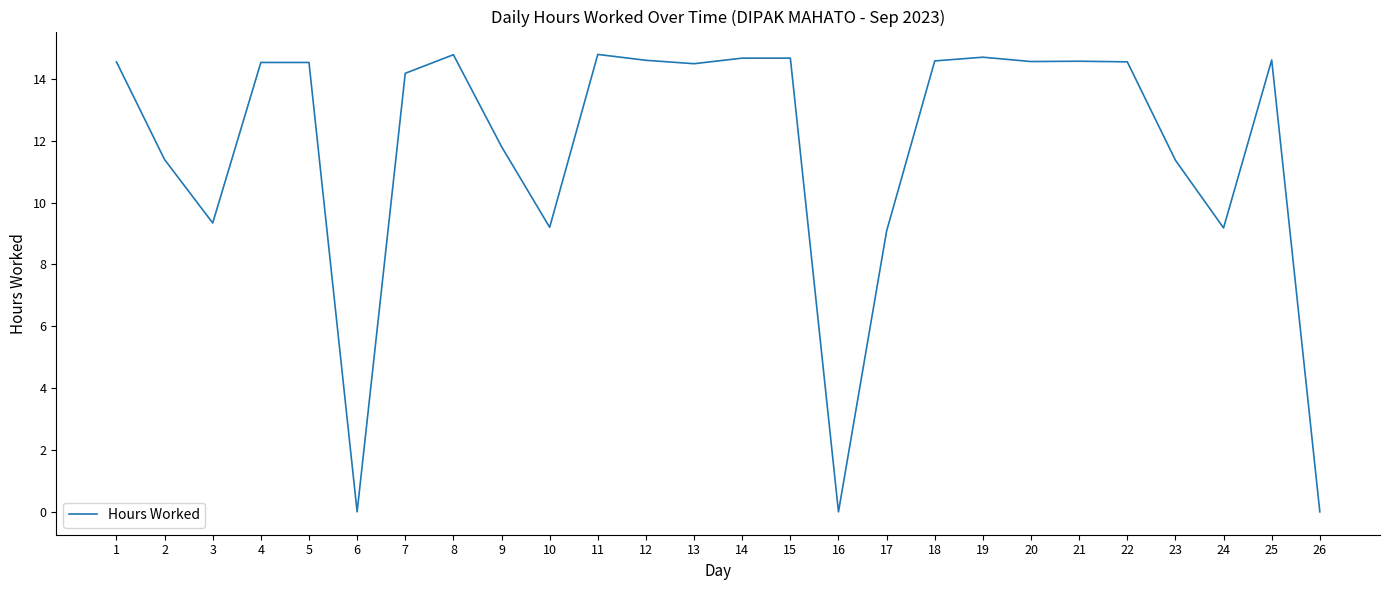

What is the difference between the values at 20 and 26?

14.6